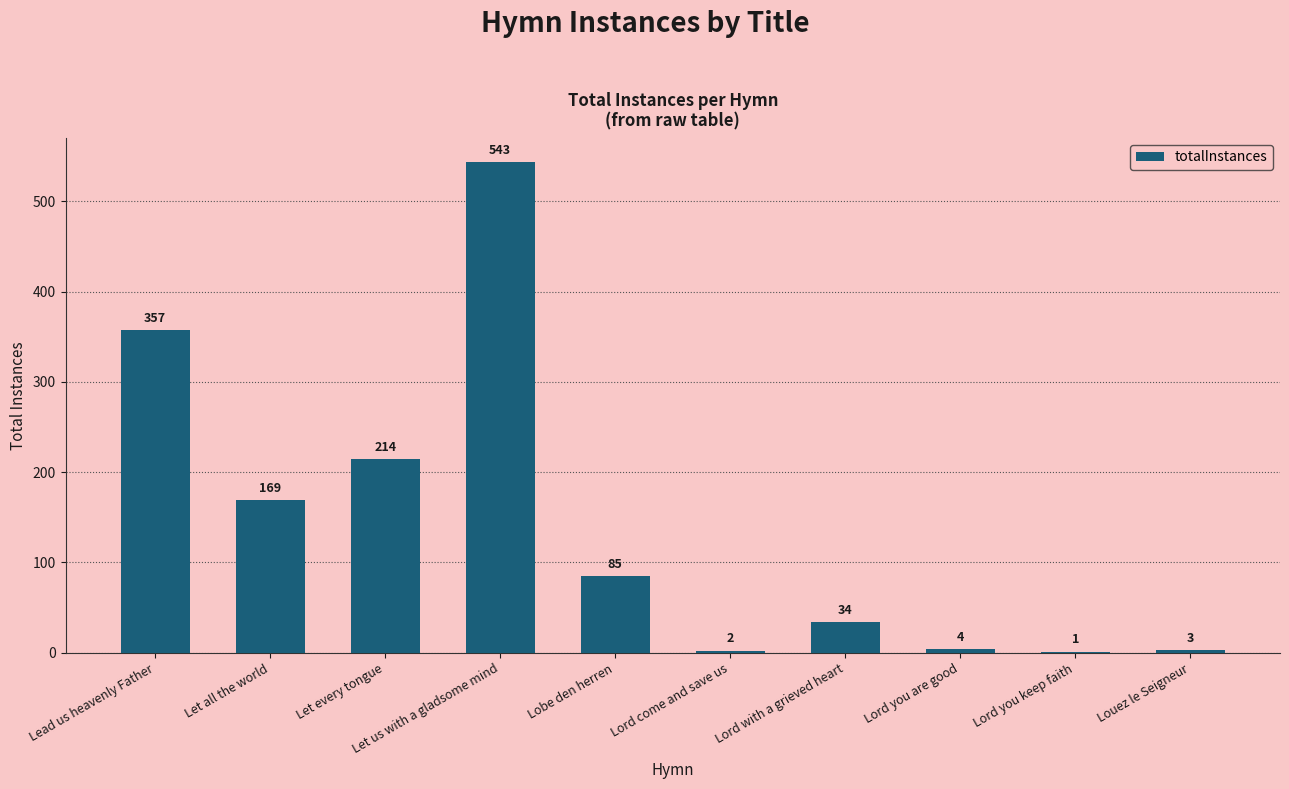

Is it true that the value at Lead us heavenly Father is 357?

True